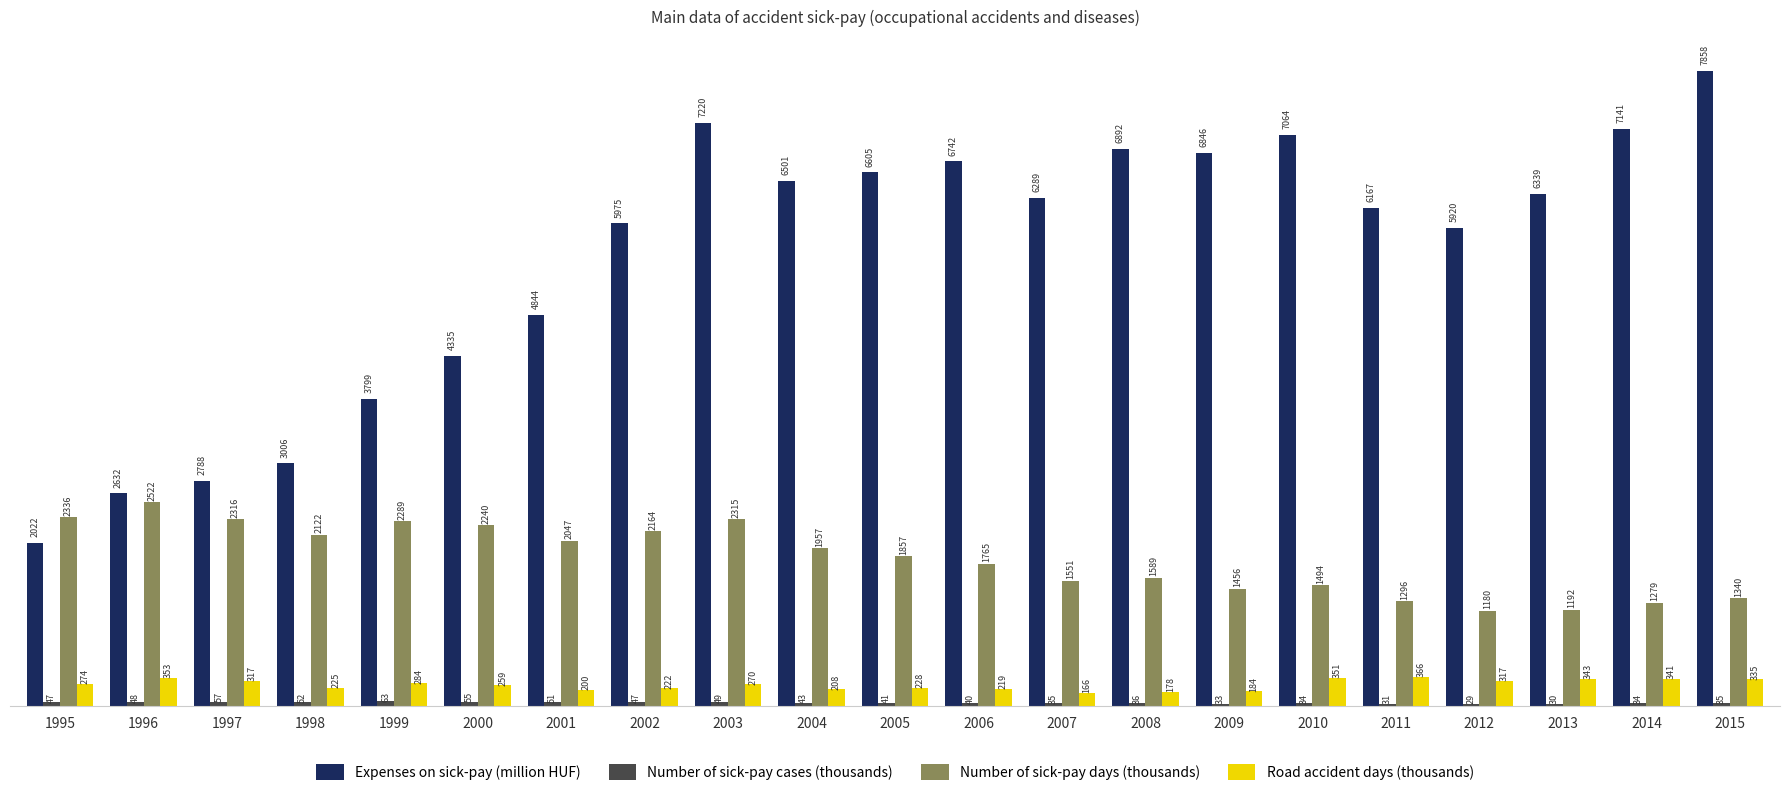

The Number of sick-pay days (thousands) series shows 620.3 at 2014. True or false?

False